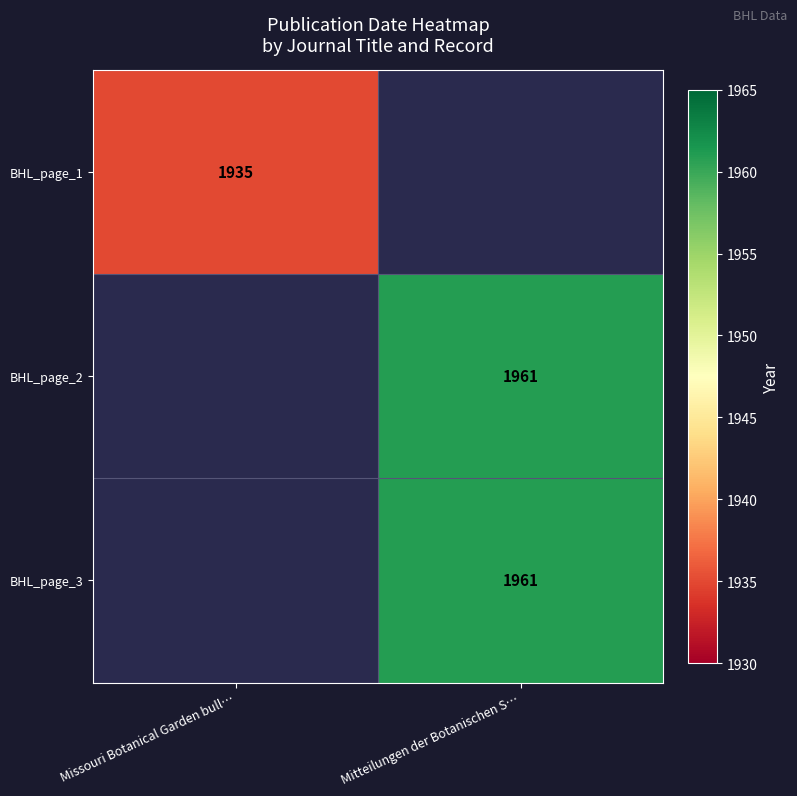

Is it true that BHL_page_2 equals 2770 at Mitteilungen der Botanischen S…?

False